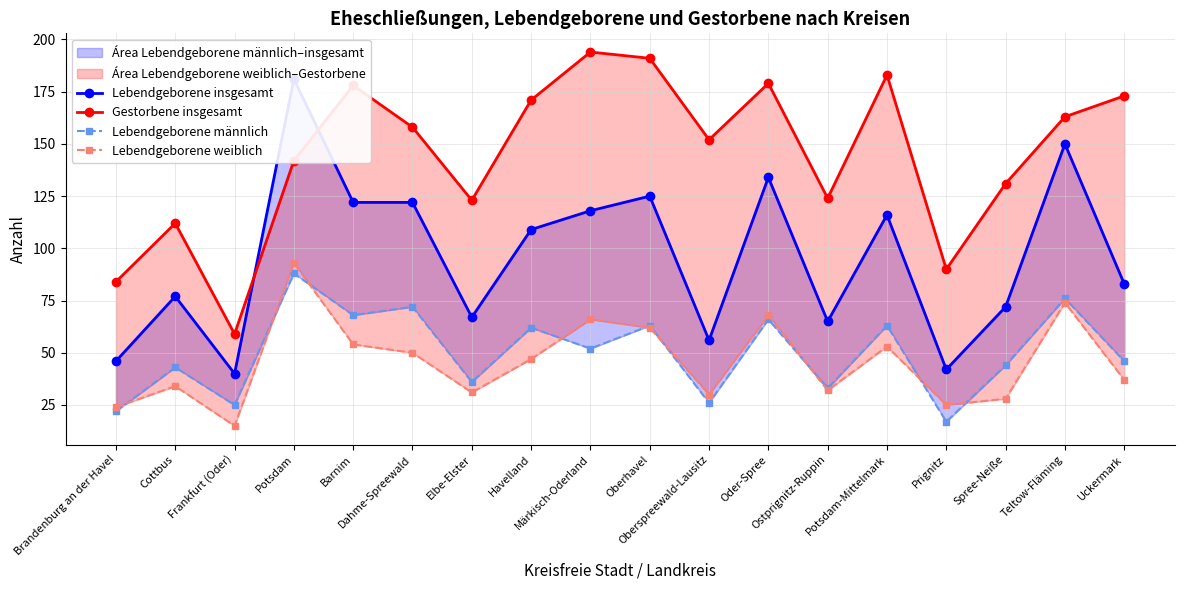

True or false: Lebendgeborene männlich and Gestorbene insgesamt cross at least once.

False